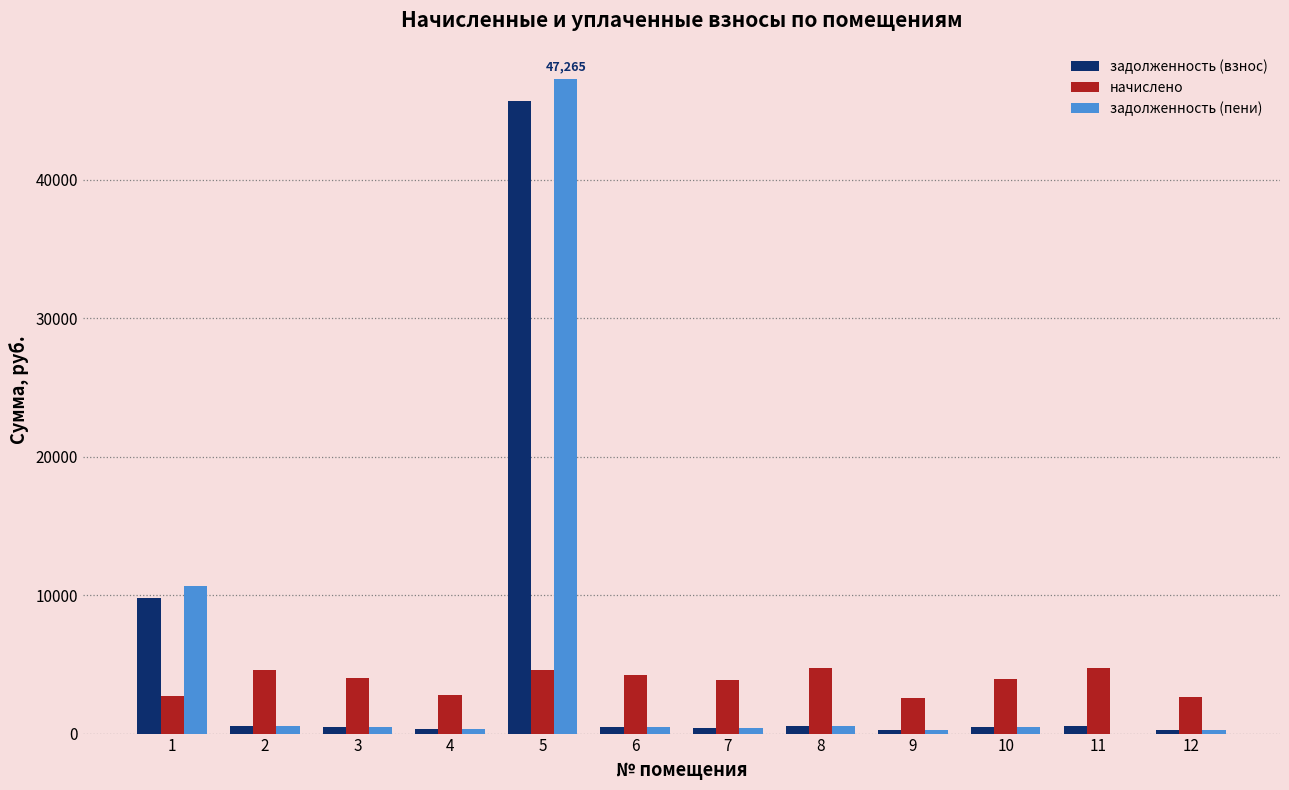

At which category is the sum across all series the highest?

5